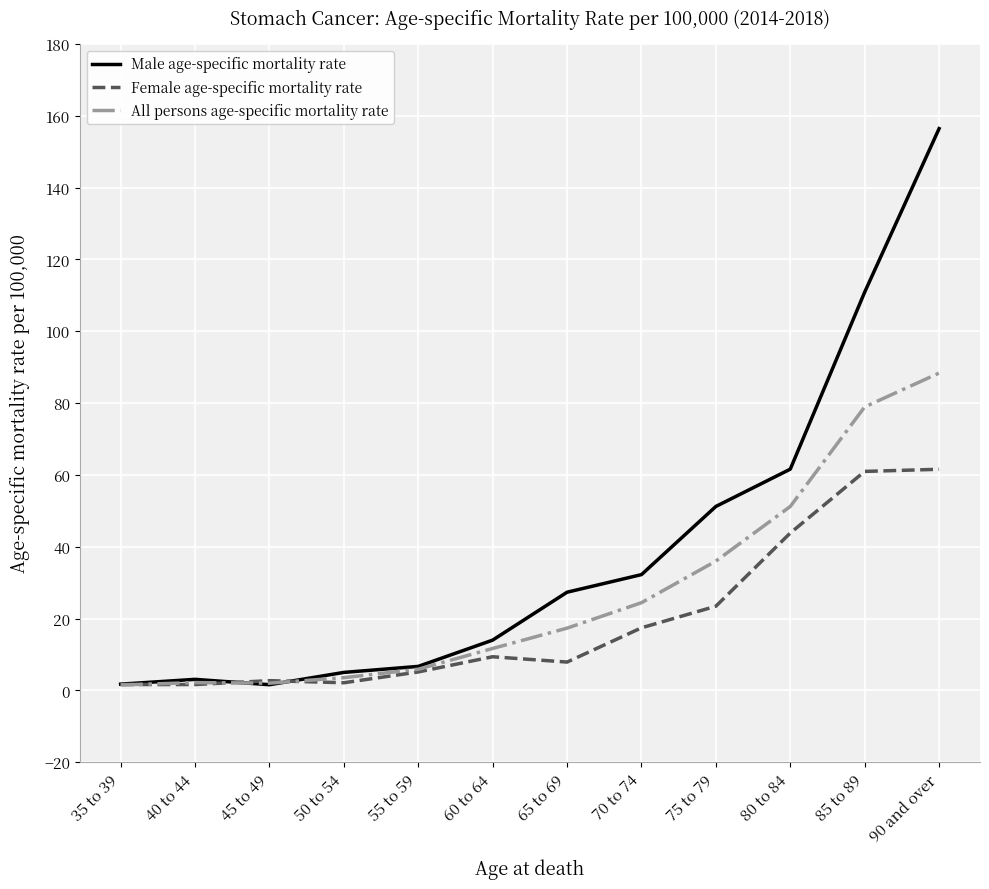

Rank the series by their average value, from lowest to highest.

Female age-specific mortality rate, All persons age-specific mortality rate, Male age-specific mortality rate